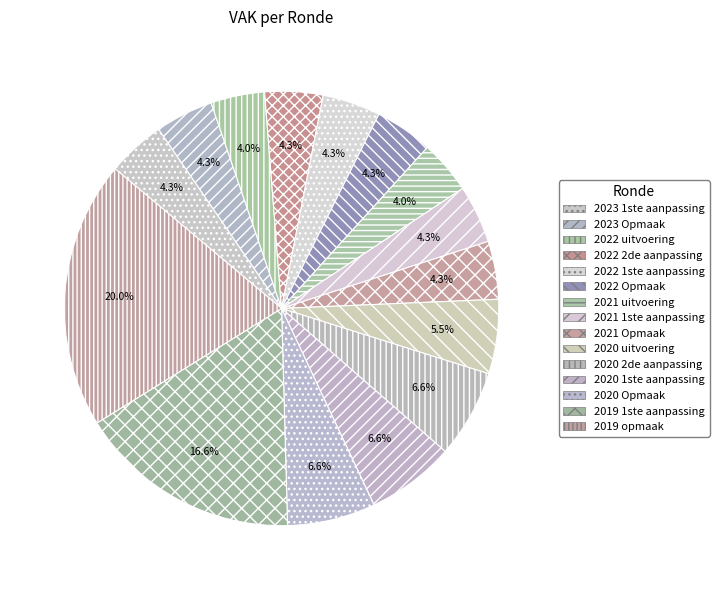

How much of the chart is everything except 2020 1ste aanpassing?

93.4%